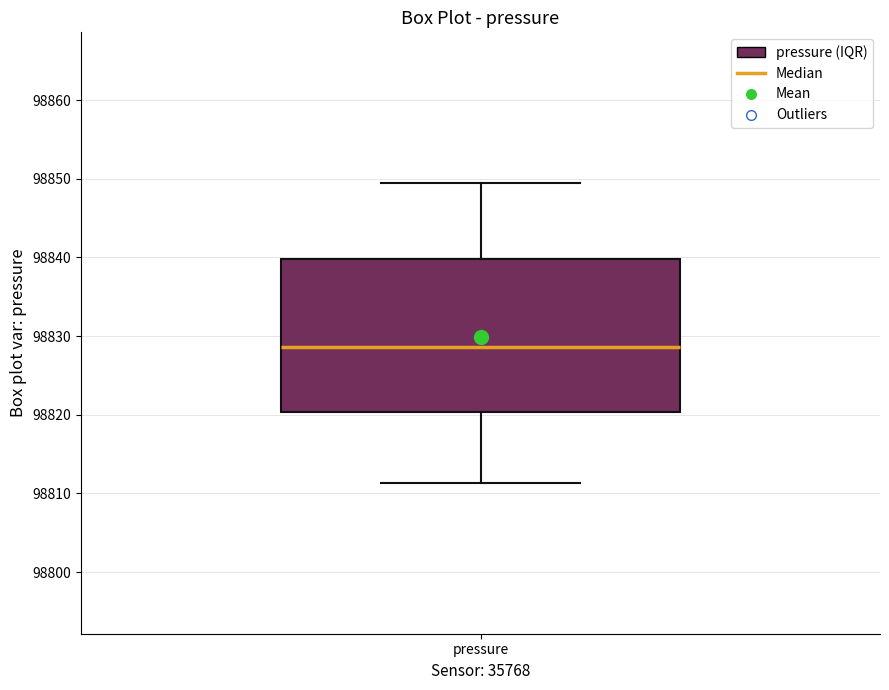

Where is the upper edge of the box for pressure on the y-axis? The values are not printed on the chart, so give them approximately, as read against the axis.

98840